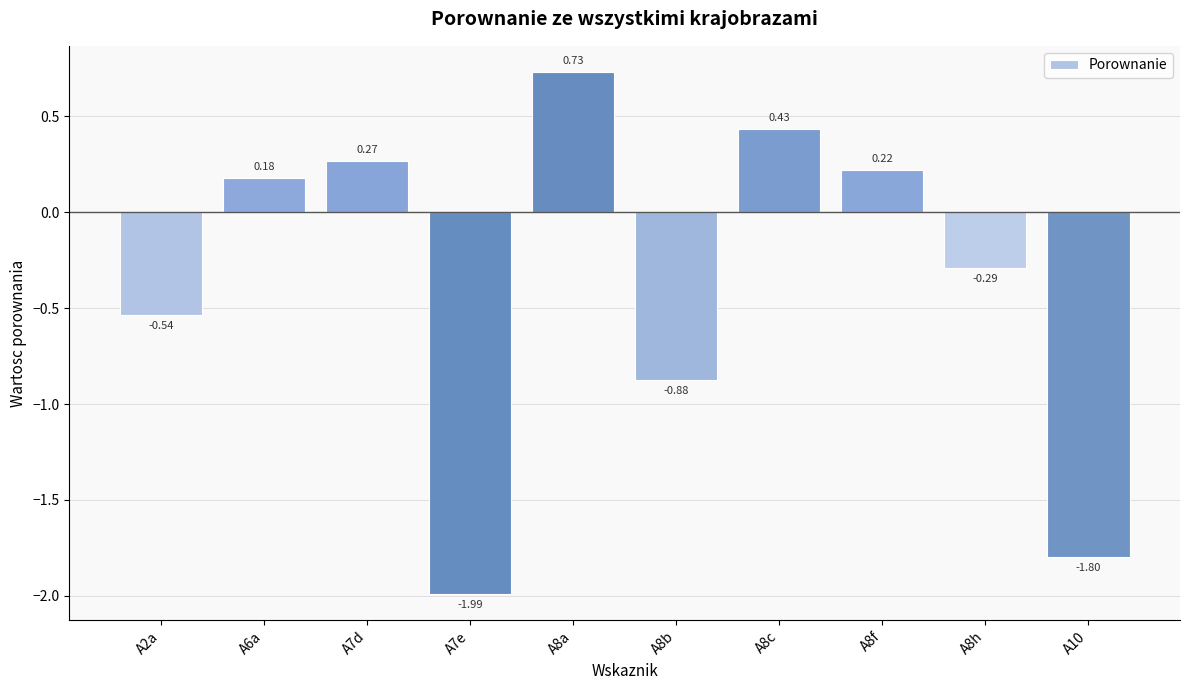

List the labels in order of value, largest first.

A8a, A8c, A7d, A8f, A6a, A8h, A2a, A8b, A10, A7e